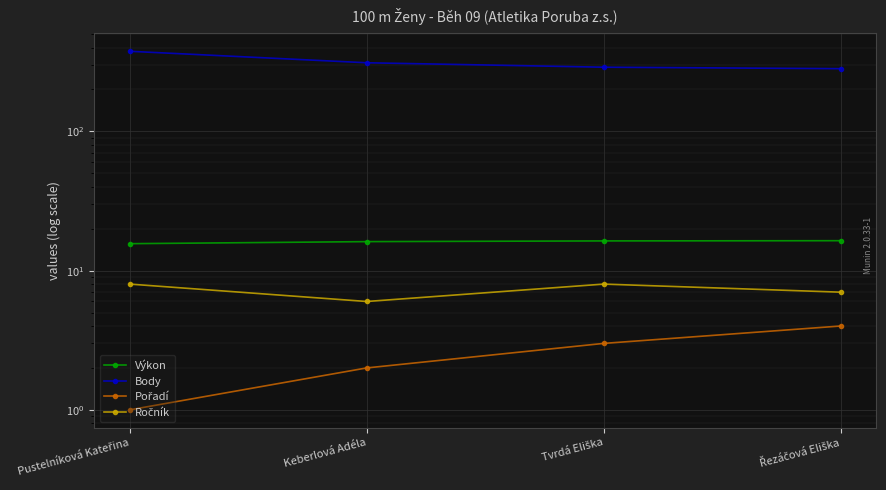

True or false: Pořadí and Výkon intersect in this chart.

False